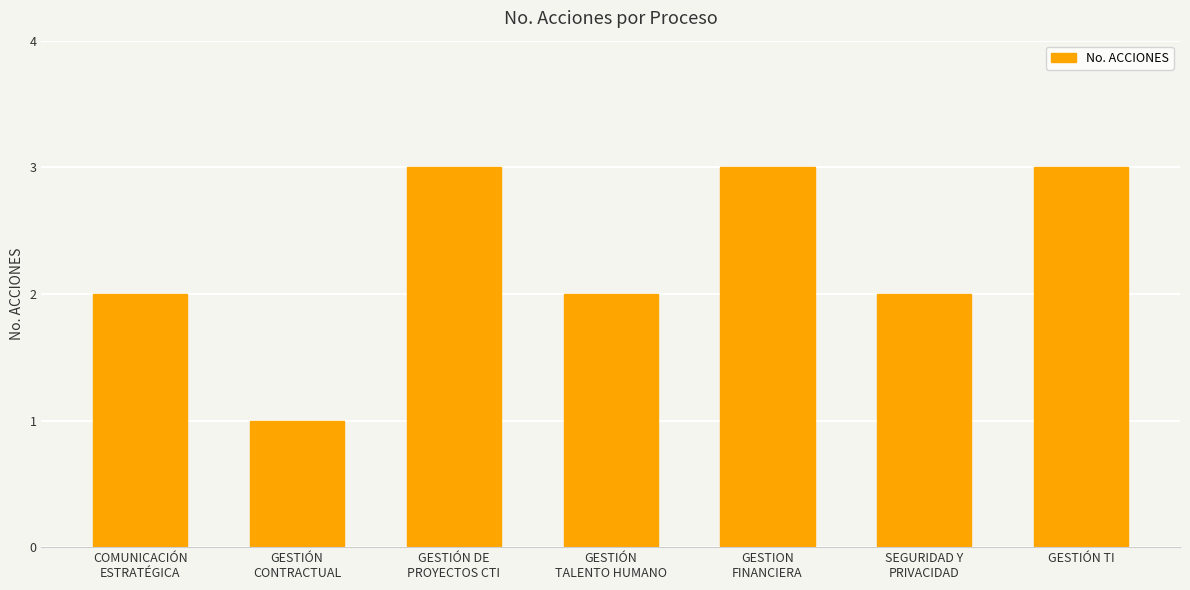

Read the value at GESTIÓN TI.

3